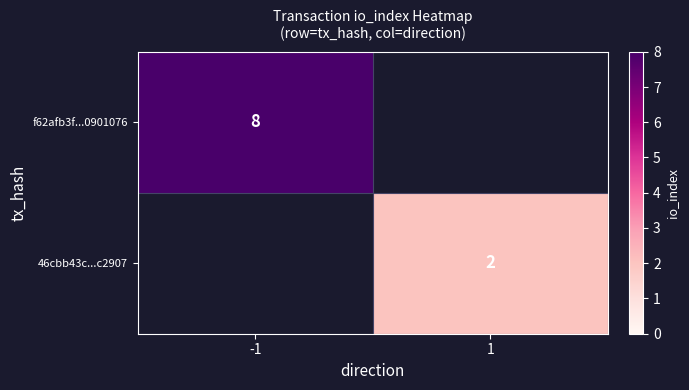

The 46cbb43c...c2907 series shows 1 at 1. True or false?

False